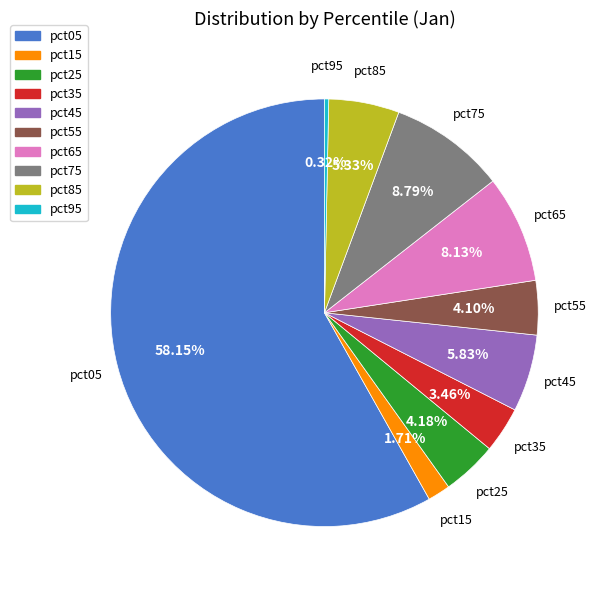

The pct15 slice represents 15% of the pie. True or false?

False